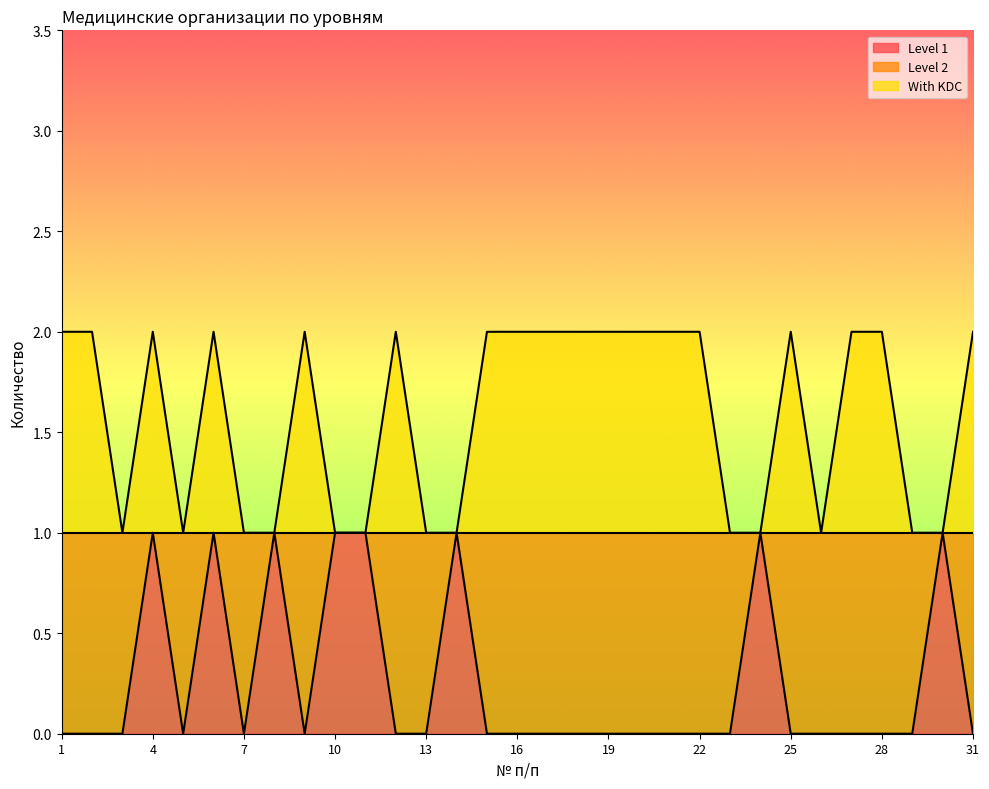

Reading left to right, what are all the values shown in this chart?

Level 1: 0	0	0	1	0	1	0	1	0	1	1	0	0	1	0	0	0	0	0	0	0	0	0	1	0	0	0	0	0	1	0
With KDC: 2	2	1	2	1	2	1	1	2	1	1	2	1	1	2	2	2	2	2	2	2	2	1	1	2	1	2	2	1	1	2